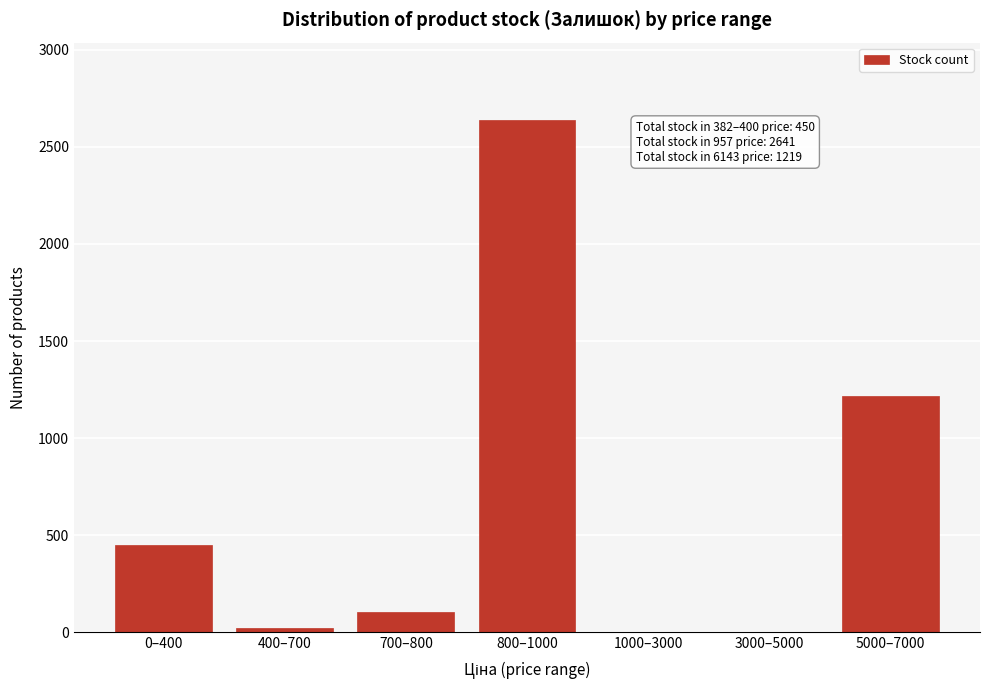

Reading right to left, extract all data points from this chart.

5000–7000=1219	3000–5000=0	1000–3000=0	800–1000=2641	700–800=102	400–700=22	0–400=450